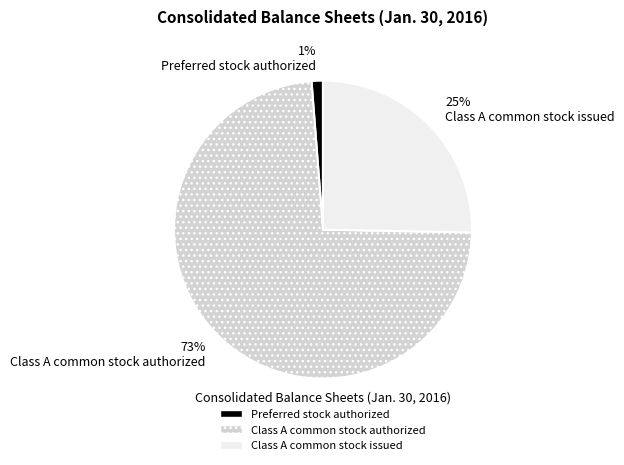

What is the smallest slice in the pie chart?

1% Preferred stock authorized